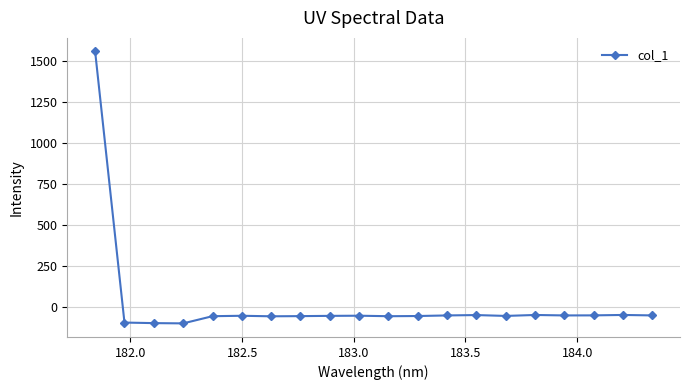

What is the sum of all values?

362.4